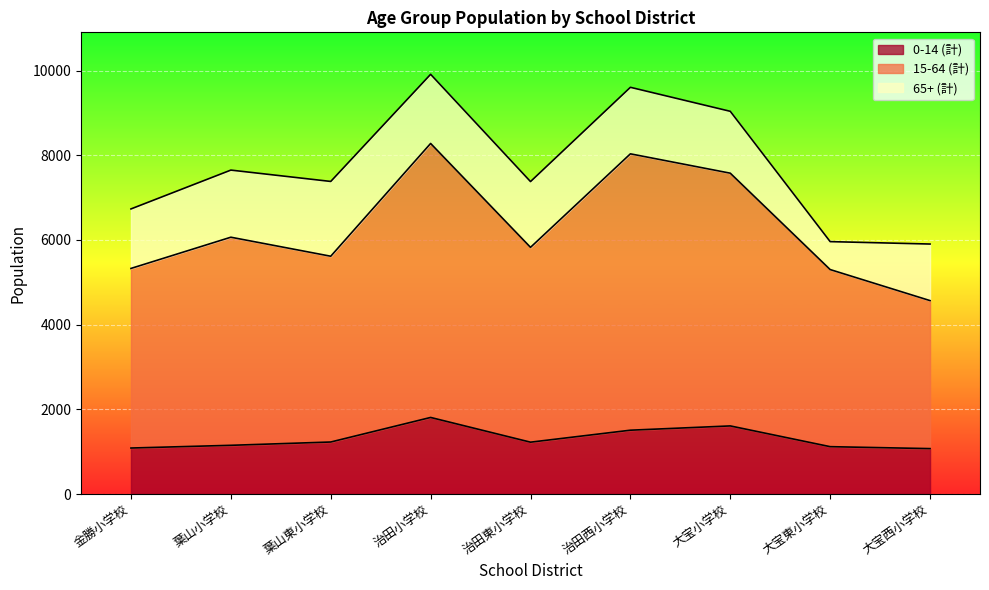

True or false: 0-14 (計) has a value of 1229 at 葉山東小学校.

True